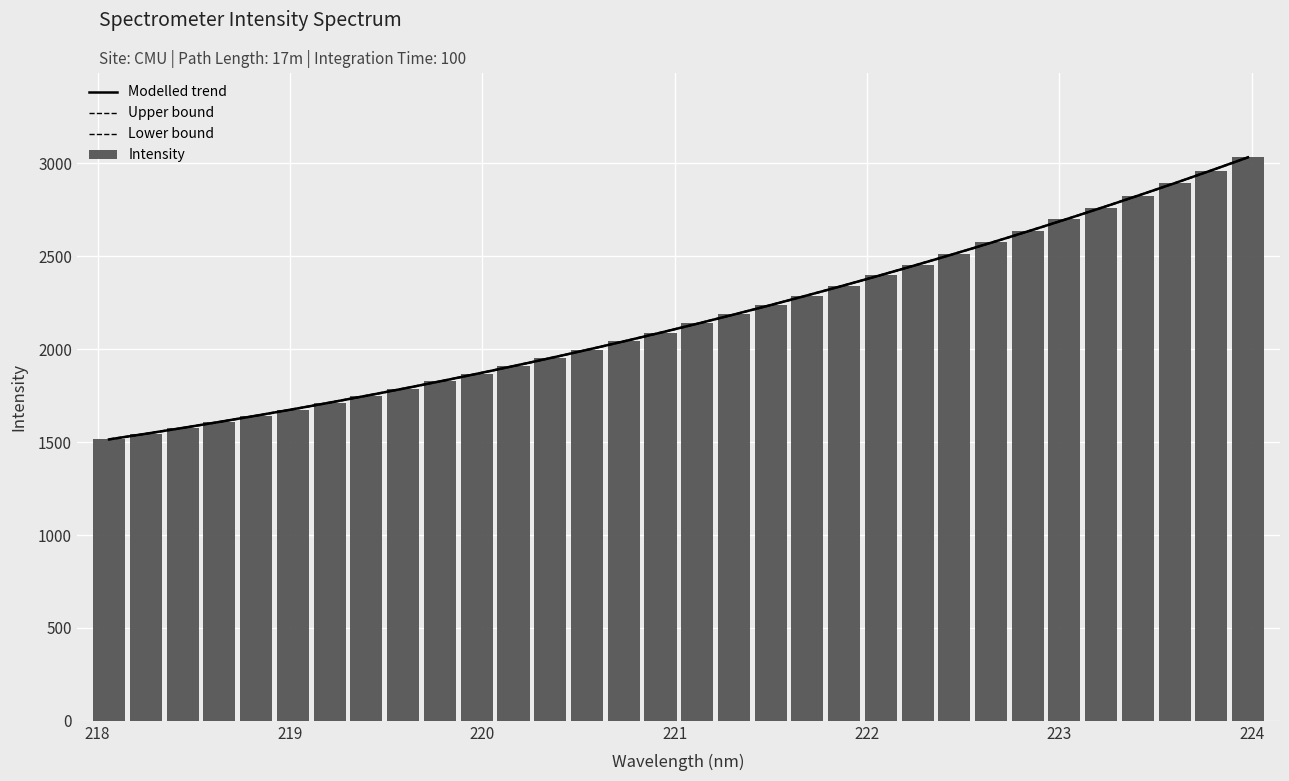

Is it true that the value at 219.2067 is 1712.7?

True